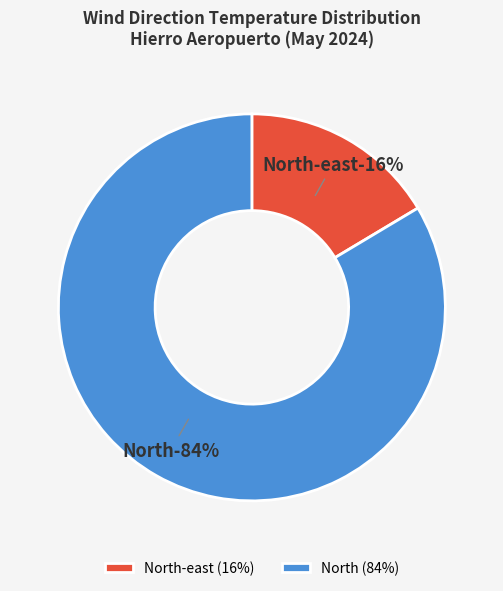

Which has a higher value, North or North?

North